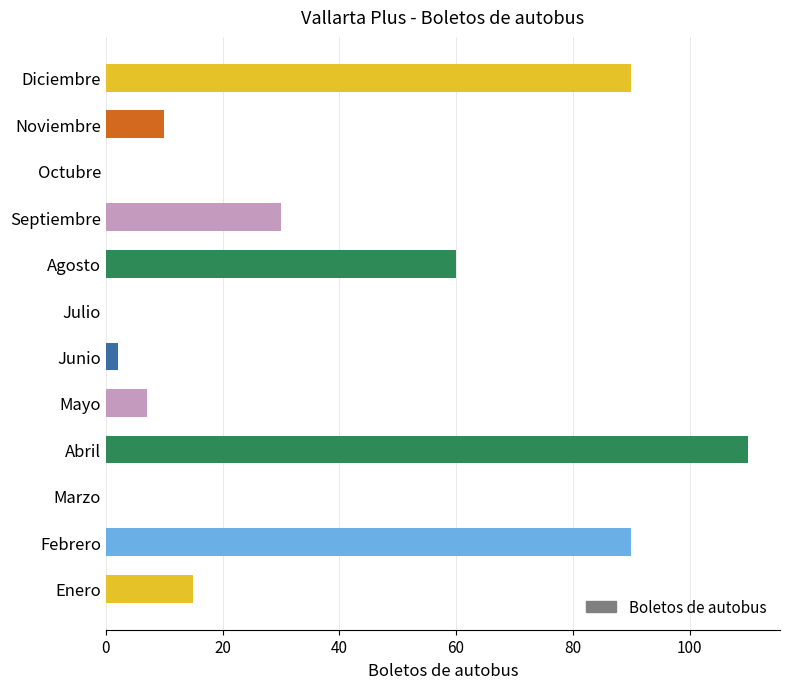

Reading bottom to top, list all the values displayed in this chart.

Enero=15	Febrero=90	Marzo=0	Abril=110	Mayo=7	Junio=2	Julio=0	Agosto=60	Septiembre=30	Octubre=0	Noviembre=10	Diciembre=90